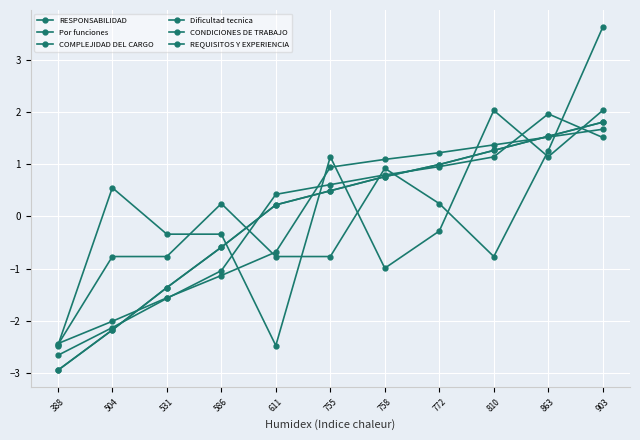

The value of Por funciones at 388 is -1.9. True or false?

False